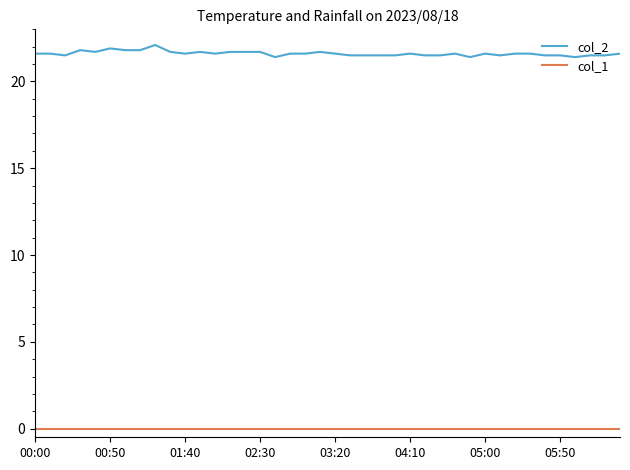

True or false: col_1 and col_2 cross at least once.

False